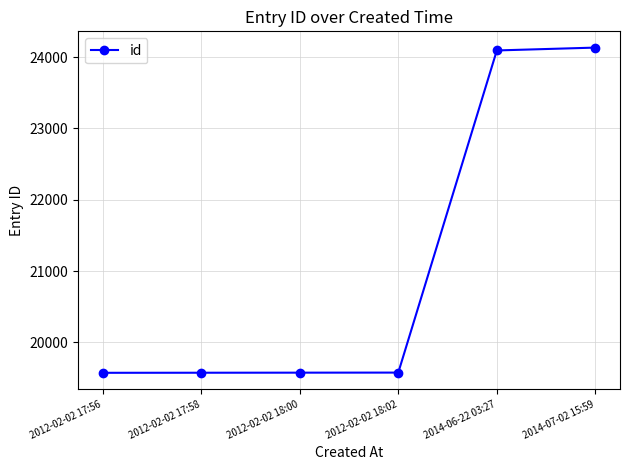

What is the ratio of the value at 2012-02-02 18:02 to the value at 2012-02-02 17:58?

1.0